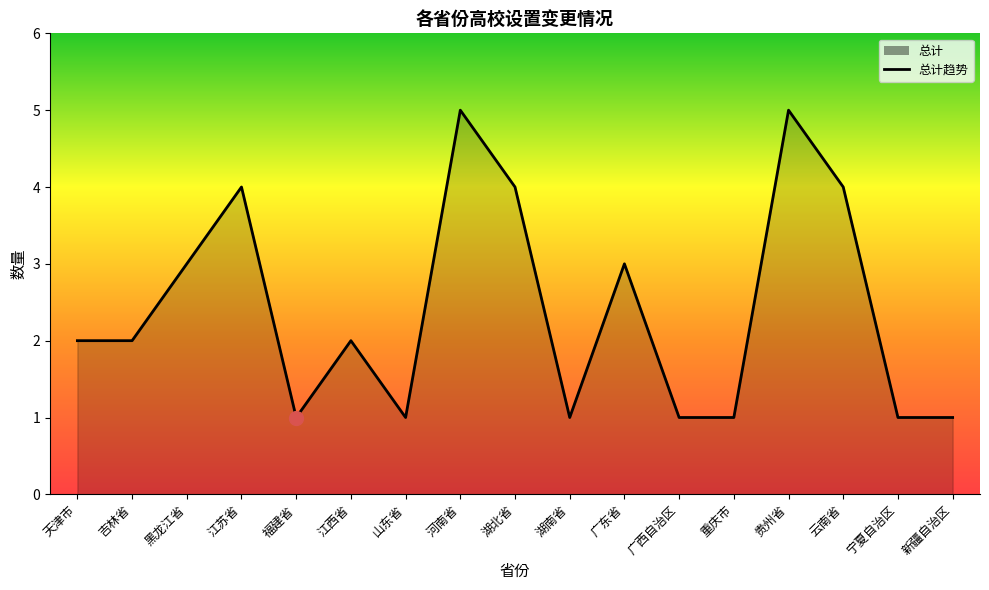

Between 黑龙江省 and 江苏省, which is larger?

江苏省